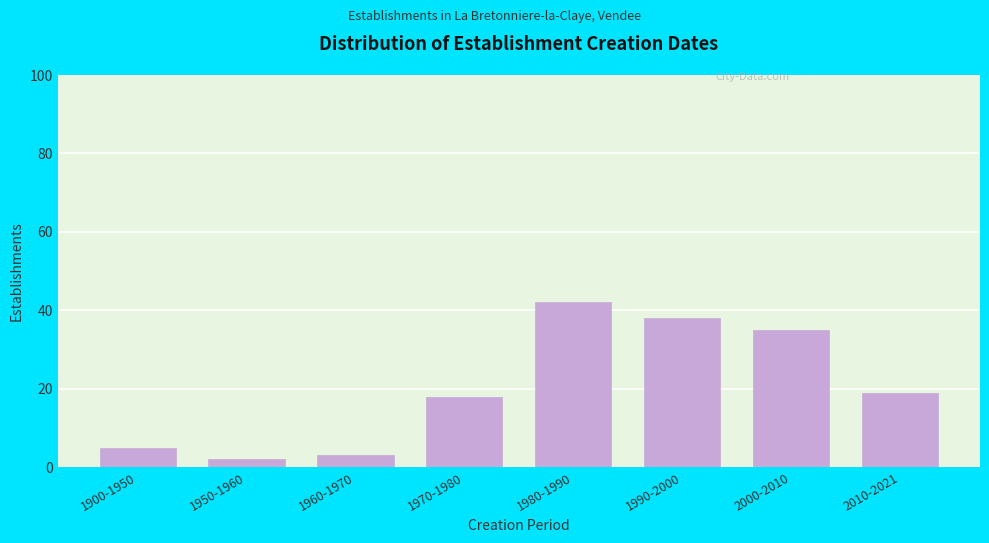

Reading right to left, list all the values displayed in this chart.

2010-2021=19	2000-2010=35	1990-2000=38	1980-1990=42	1970-1980=18	1960-1970=3	1950-1960=2	1900-1950=5